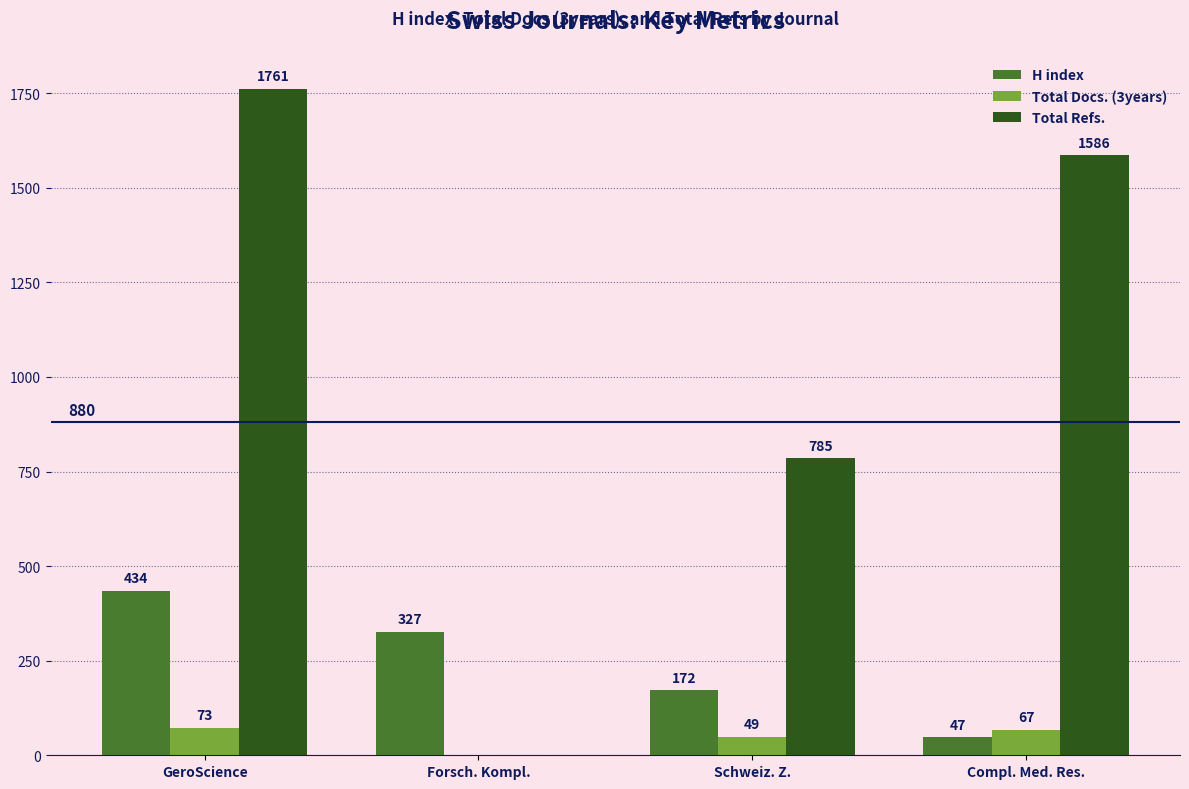

Are the bars grouped side by side (vs. stacked)?

Yes